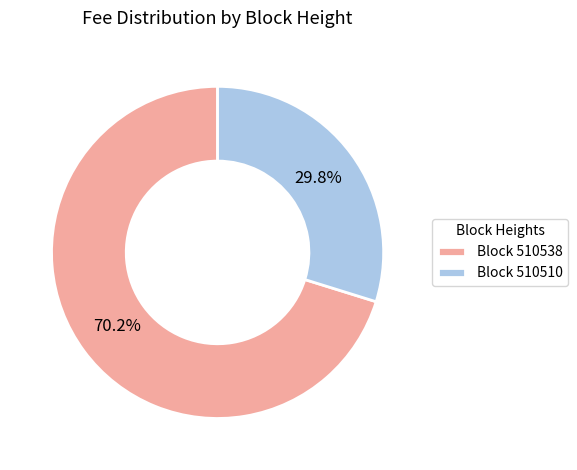

Rank the categories by value from lowest to highest.

Block 510510, Block 510538